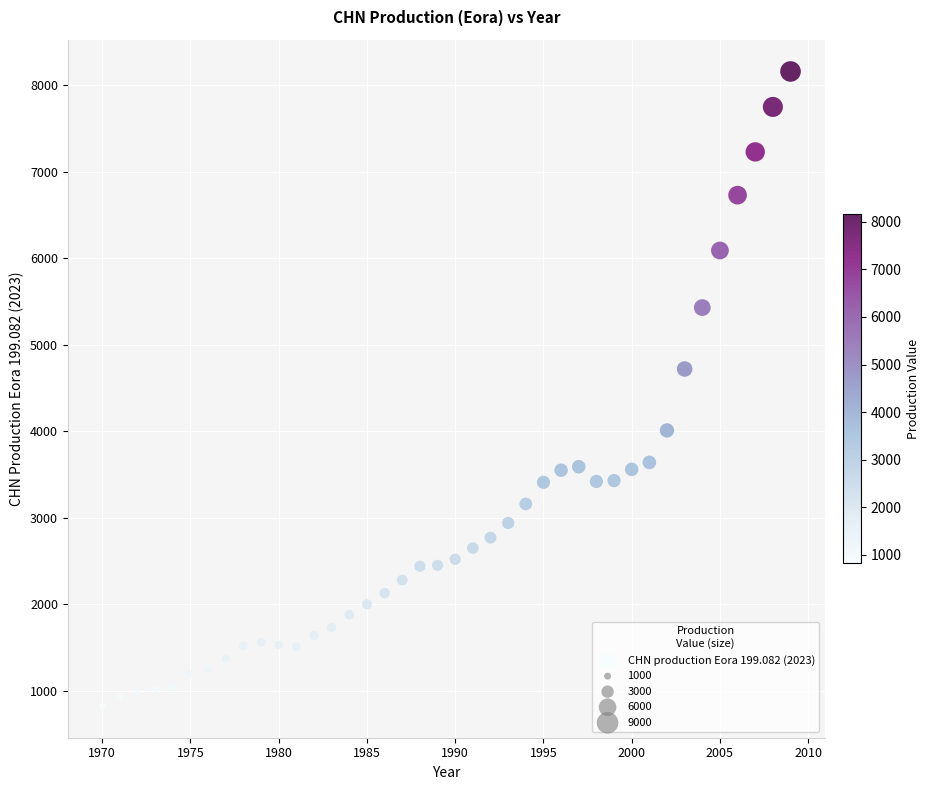

What Y value in the scatter plot is closest to 4492?

4720